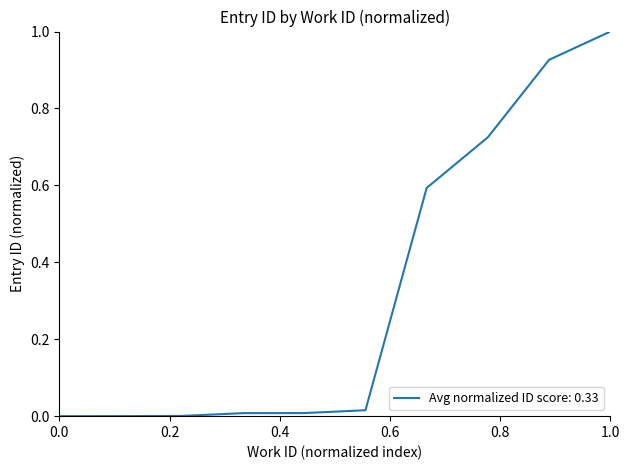

What is the maximum value shown in the chart?

1.0